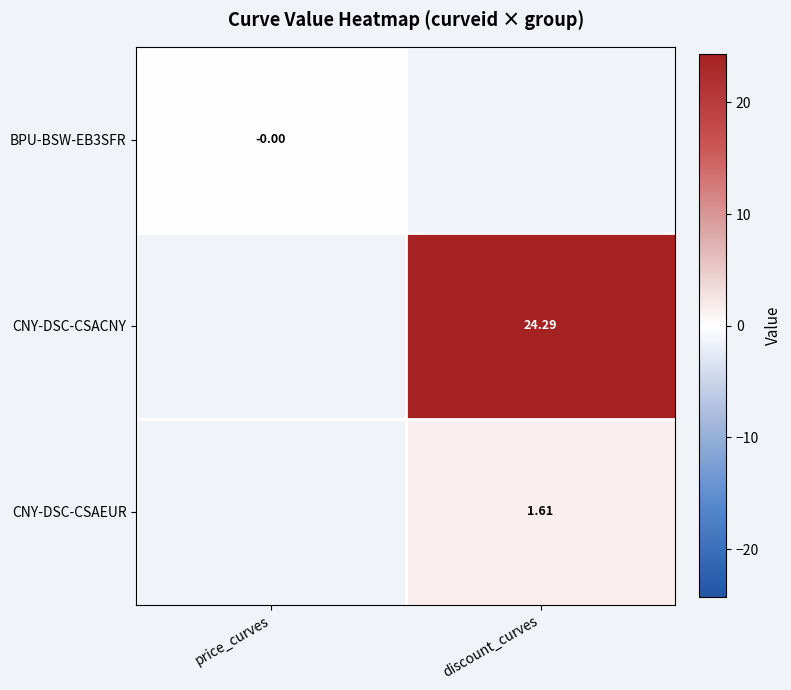

Is the value of CNY-DSC-CSAEUR at discount_curves greater than the value of CNY-DSC-CSACNY at discount_curves?

No